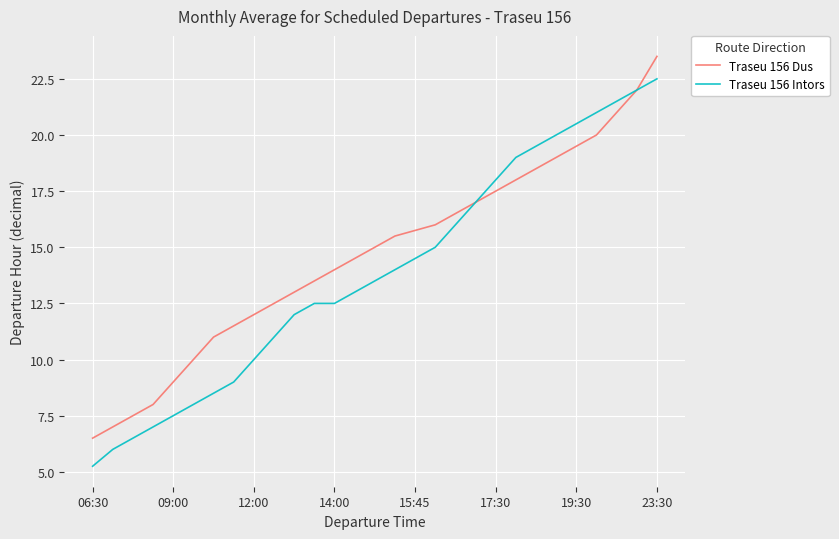

List the series in order of their peak value, highest first.

Traseu 156 Dus, Traseu 156 Intors